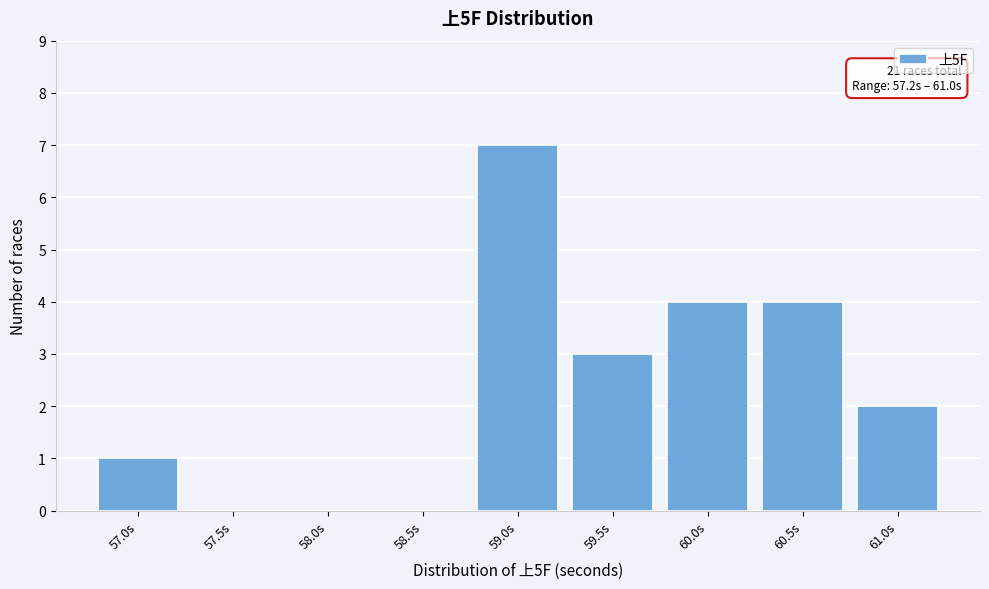

Reading left to right, what are all the values shown in this chart?

57.0s=1	57.5s=0	58.0s=0	58.5s=0	59.0s=7	59.5s=3	60.0s=4	60.5s=4	61.0s=2